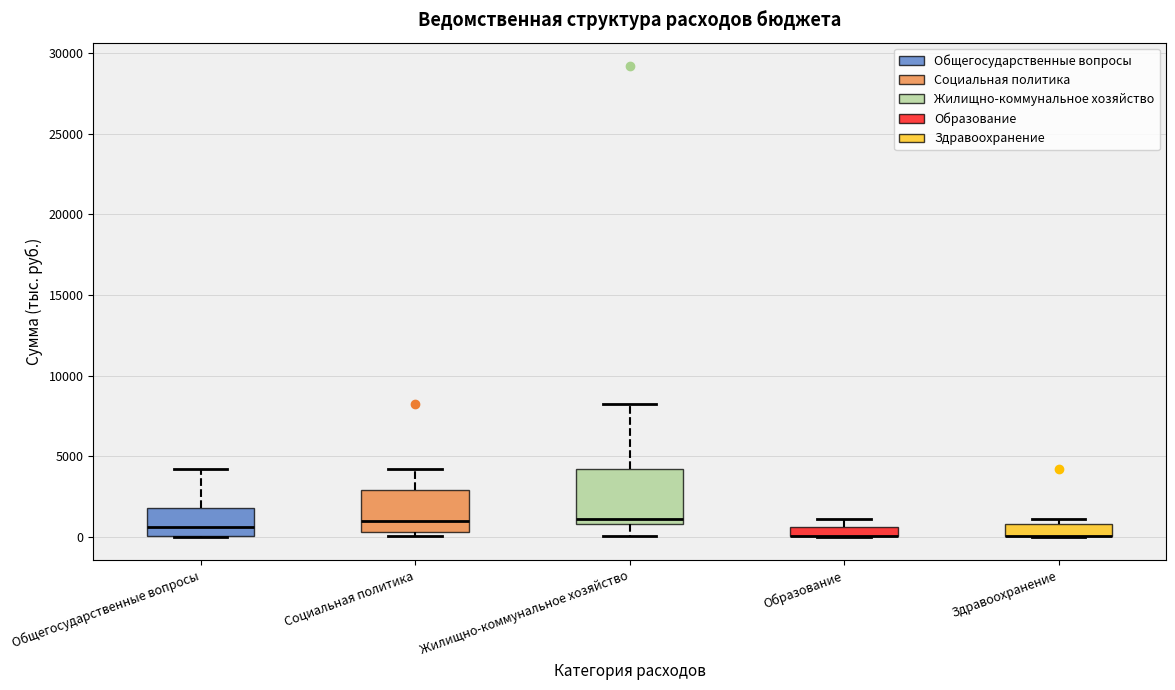

Where is the lower edge of the box for Образование on the y-axis? The values are not printed on the chart, so give them approximately, as read against the axis.

0